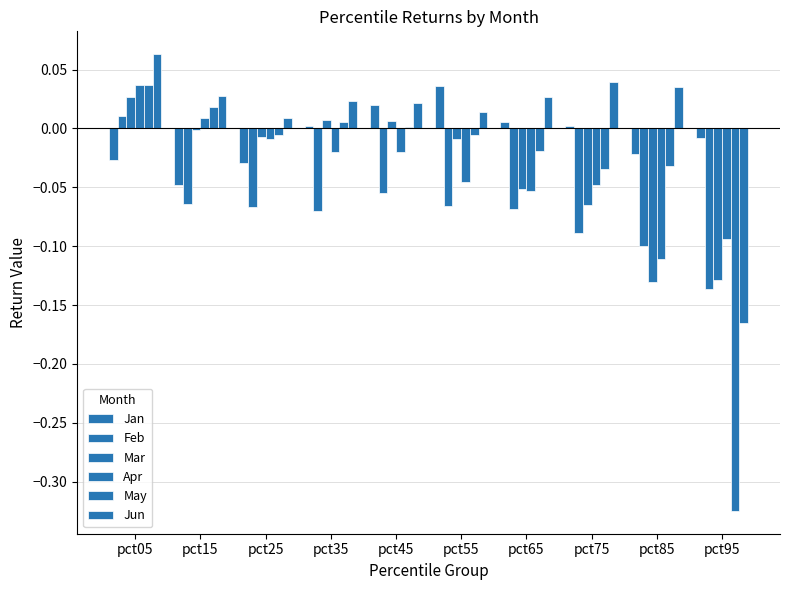

Reading left to right, list all the values displayed in this chart.

Jan: -0.0	-0.0	-0.0	0.0	0.0	0.0	0.0	0.0	-0.0	-0.0
Feb: 0.0	-0.1	-0.1	-0.1	-0.1	-0.1	-0.1	-0.1	-0.1	-0.1
Mar: 0.0	-0.0	-0.0	0.0	0.0	-0.0	-0.1	-0.1	-0.1	-0.1
Apr: 0.0	0.0	-0.0	-0.0	-0.0	-0.0	-0.1	-0.0	-0.1	-0.1
May: 0.0	0.0	-0.0	0.0	0.0	-0.0	-0.0	-0.0	-0.0	-0.3
Jun: 0.1	0.0	0.0	0.0	0.0	0.0	0.0	0.0	0.0	-0.2